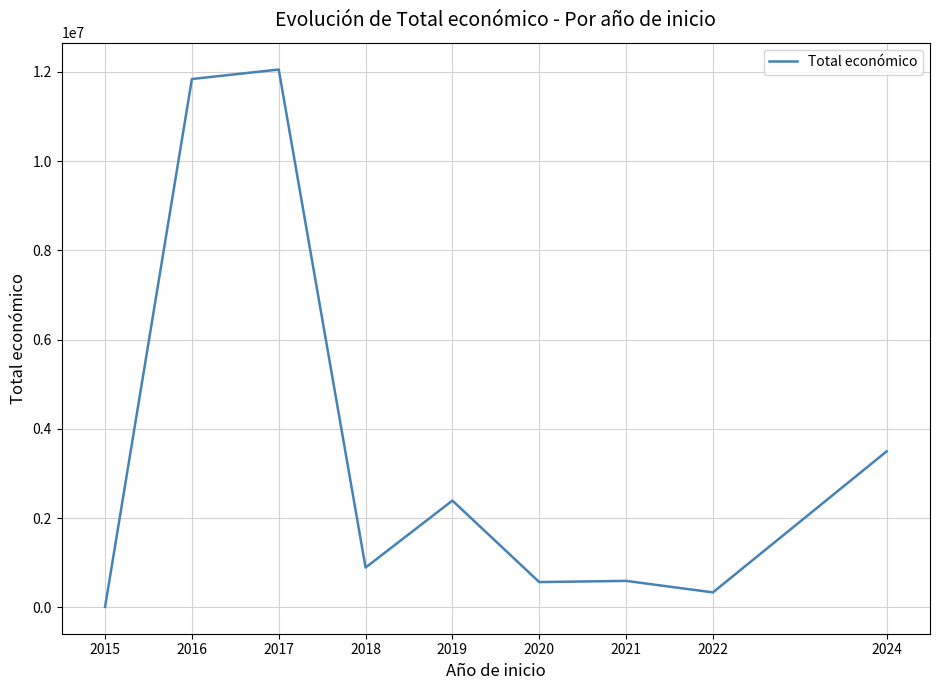

What is the approximate value at 2024, to the nearest 100?

3495500